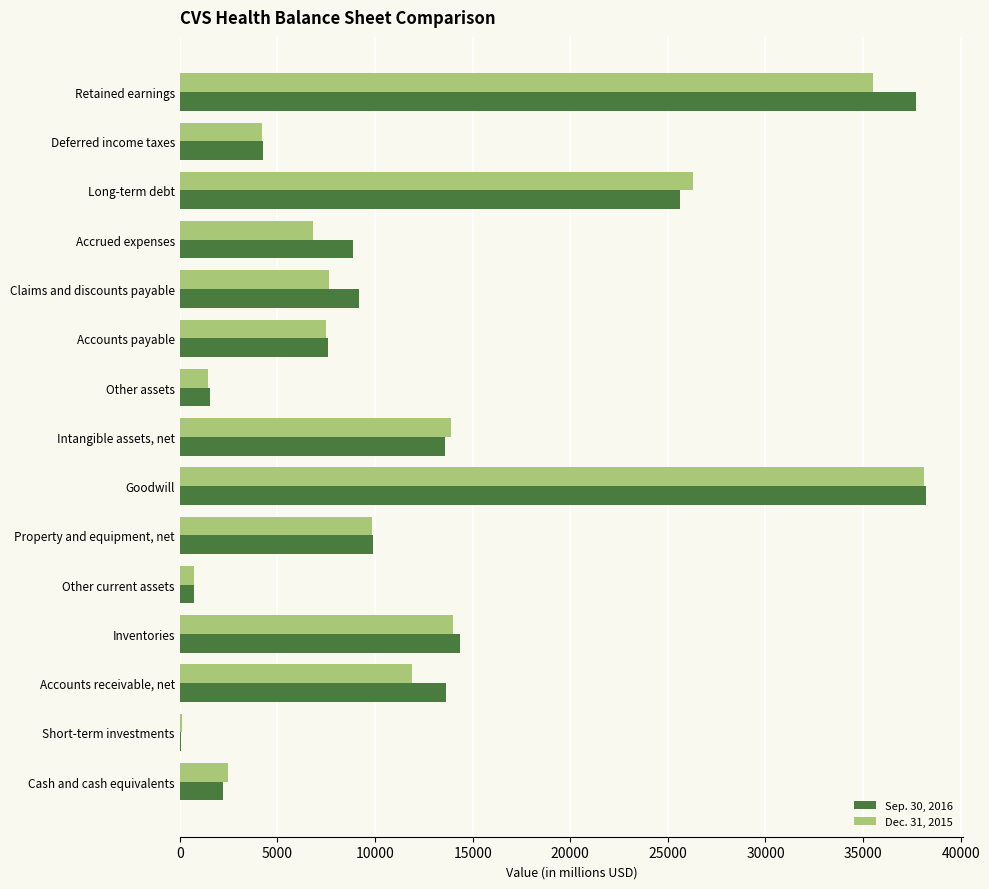

Is it true that Dec. 31, 2015 equals 26267 at Long-term debt?

True